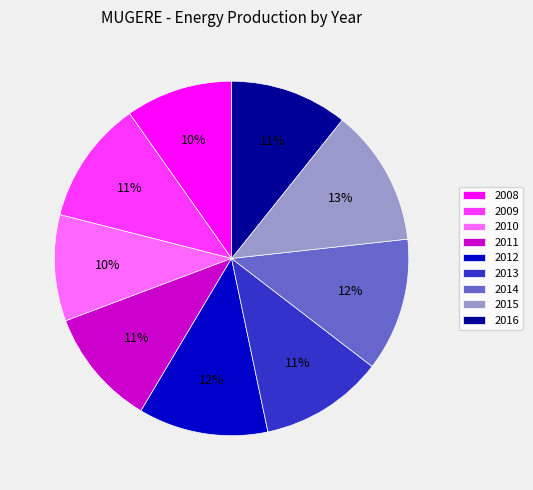

Does 2013 represent more than half of the total?

No